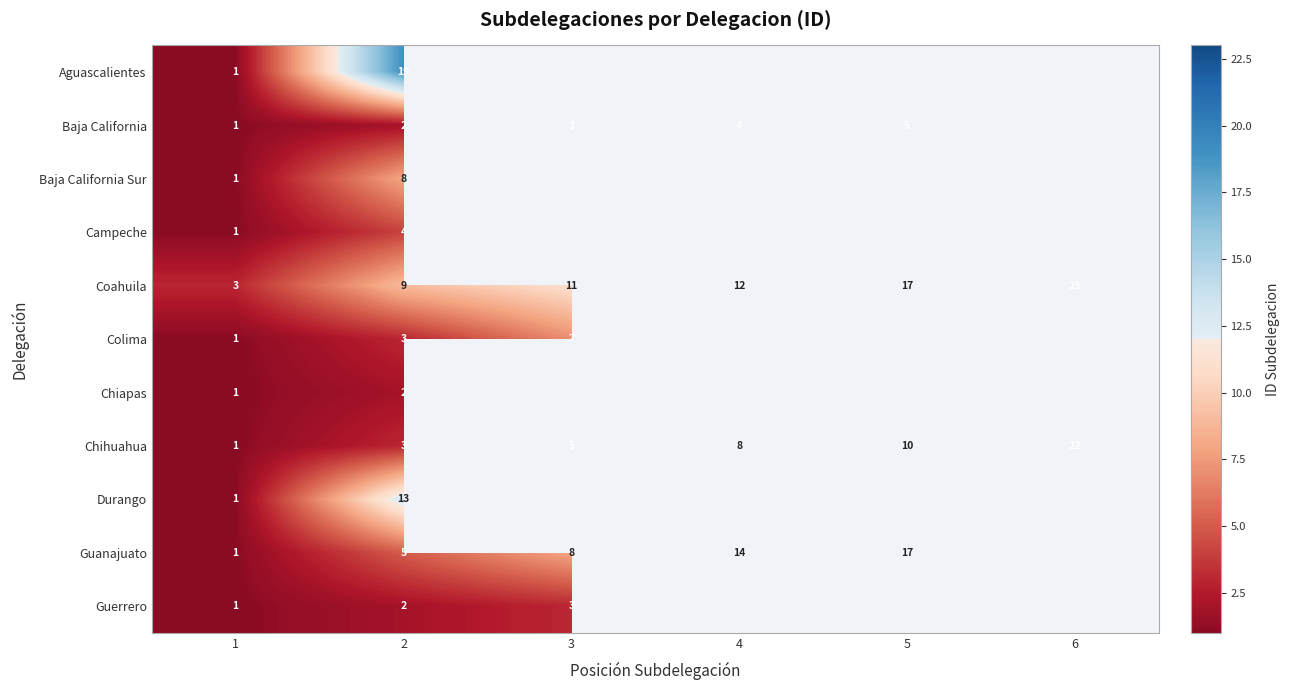

What is the sum of the Coahuila values at 5 and 2?

26